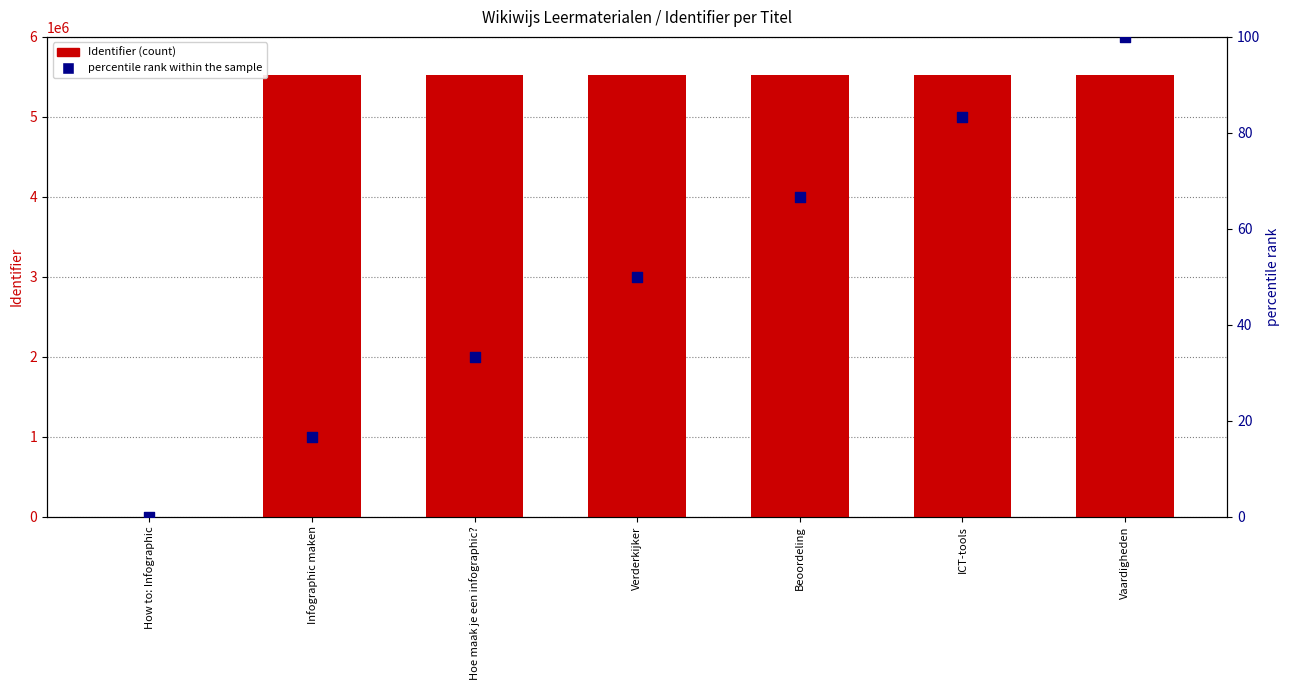

What are all the series names shown in the legend?

Identifier, percentile rank within the sample